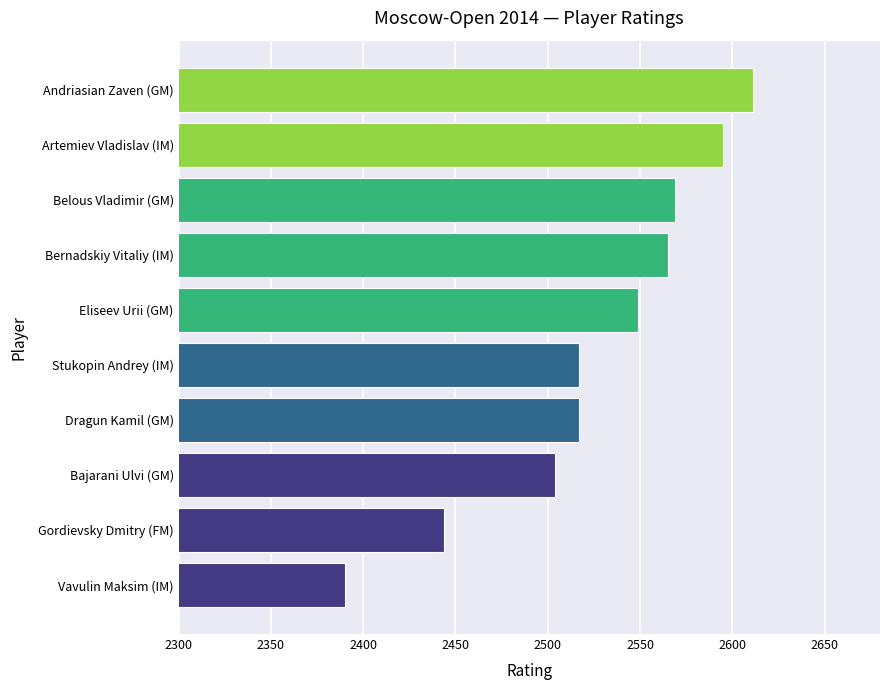

True or false: the data shows 3442 at Belous Vladimir (GM).

False